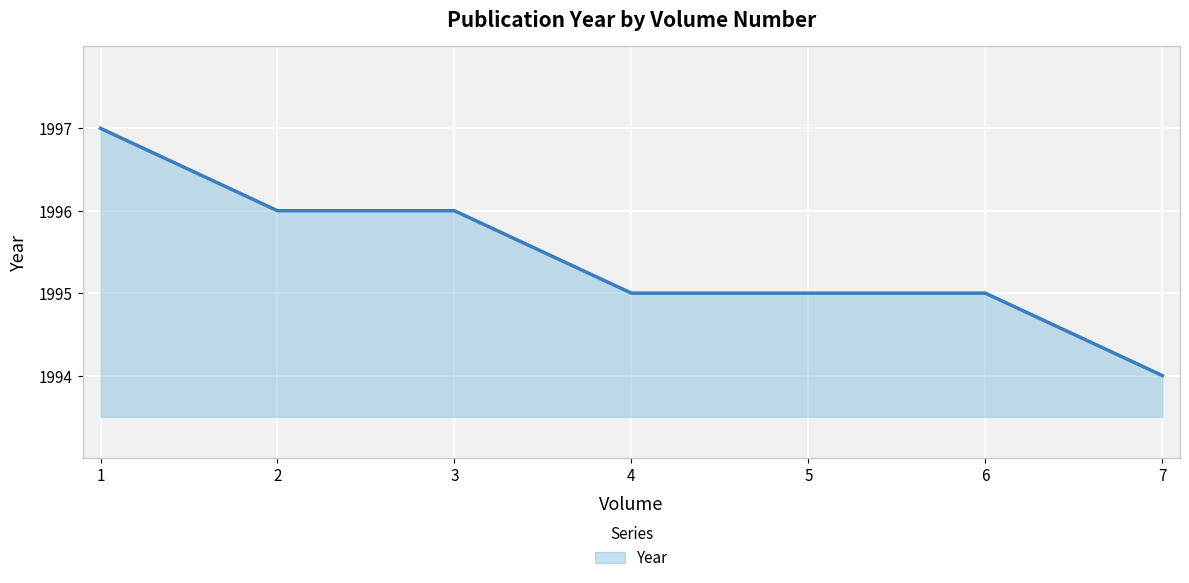

True or false: there are more than 2 points higher than both neighbors.

False